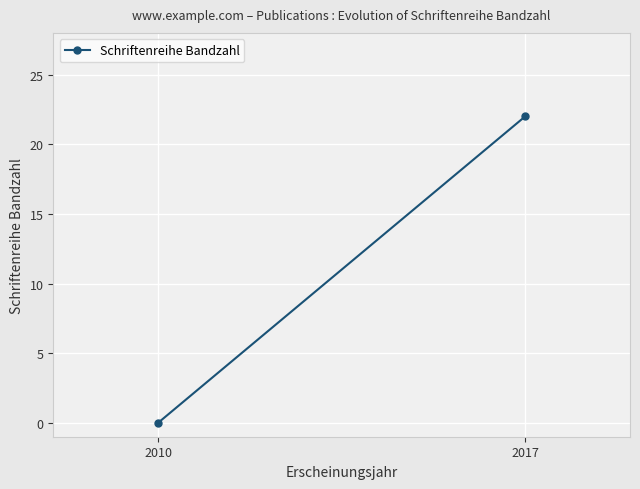

What is the change in value from 2010 to 2017?

+22